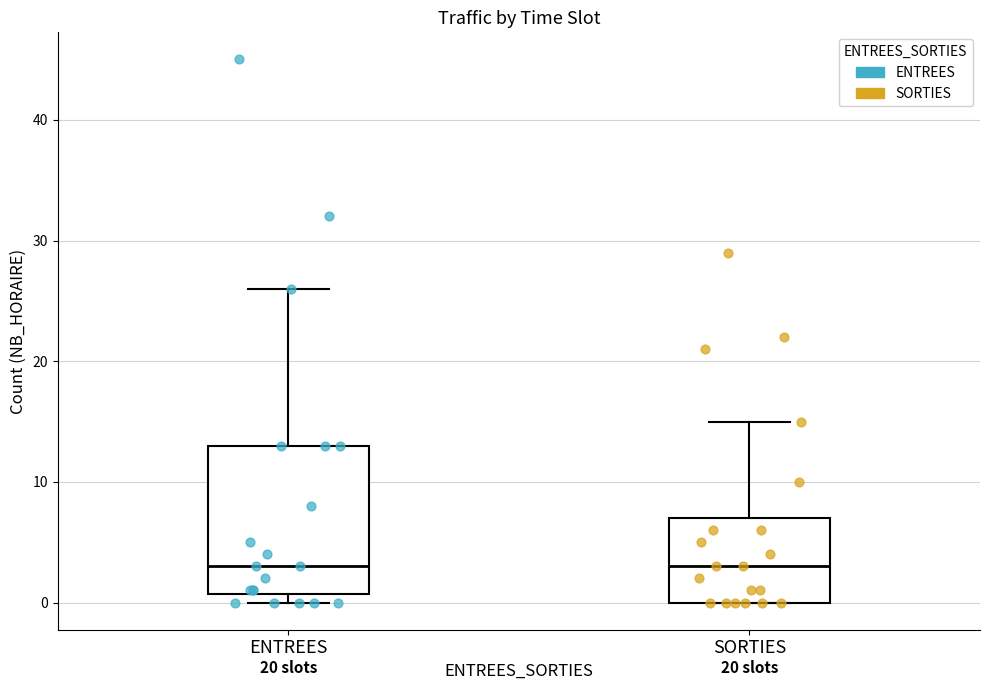

Which box is the tallest, from its lower edge to its upper edge?

ENTREES